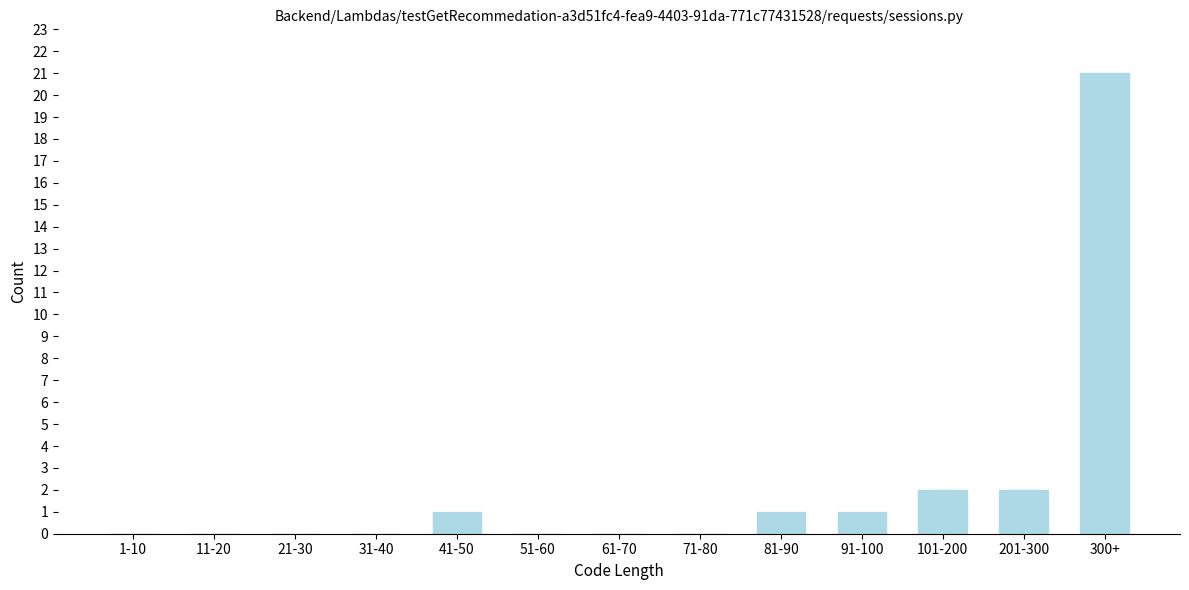

Reading left to right, what are all the values shown in this chart?

1-10=0	11-20=0	21-30=0	31-40=0	41-50=1	51-60=0	61-70=0	71-80=0	81-90=1	91-100=1	101-200=2	201-300=2	300+=21